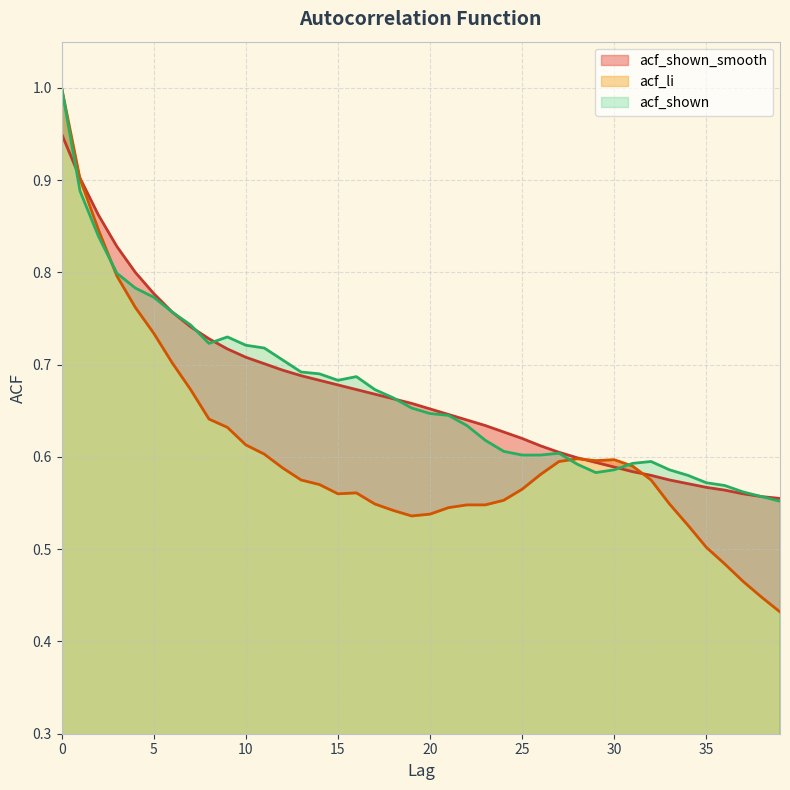

Which series ends up on top after the final intersection of acf_shown and acf_shown_smooth?

acf_shown